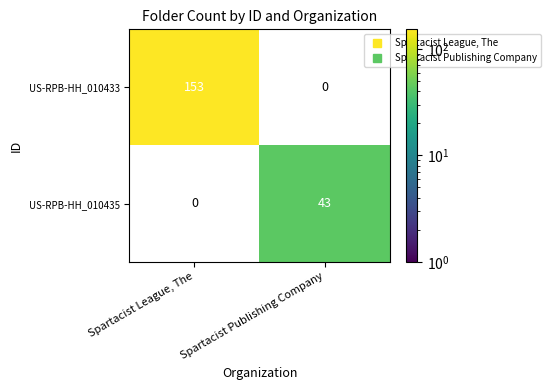

List the series in order of their overall mean, highest first.

US-RPB-HH_010433, US-RPB-HH_010435